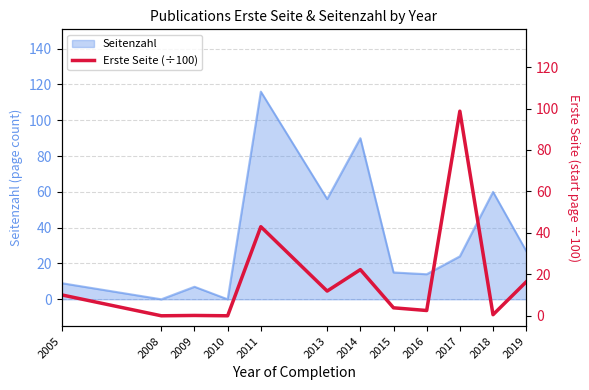

How many data points are less than 10?

6